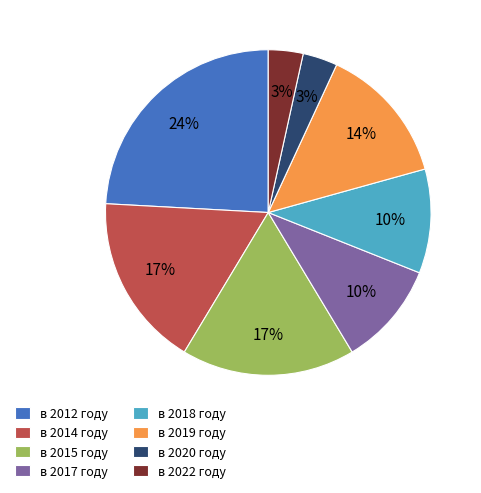

Which slice is the largest?

в 2012 году